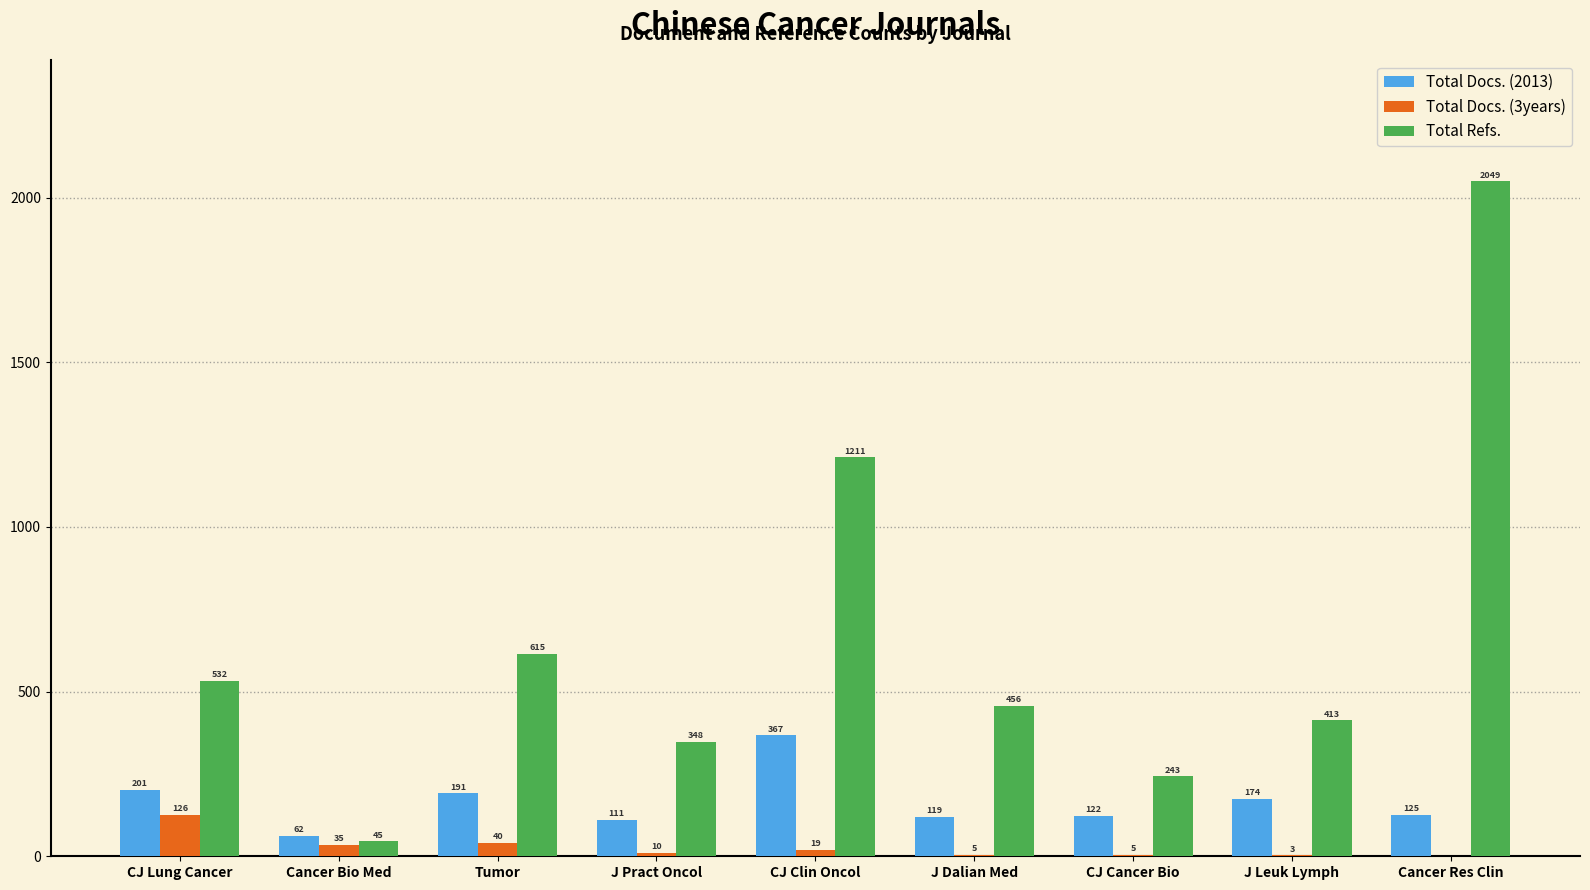

How many groups of bars are there?

9